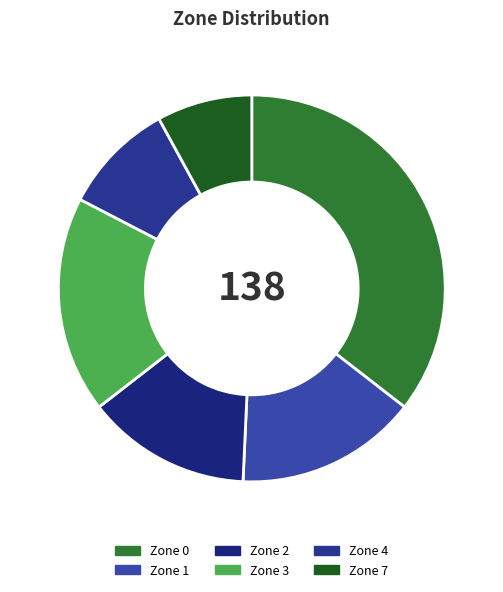

To the nearest percent, what is the combined percentage of Zone 2 and Zone 4?

23%